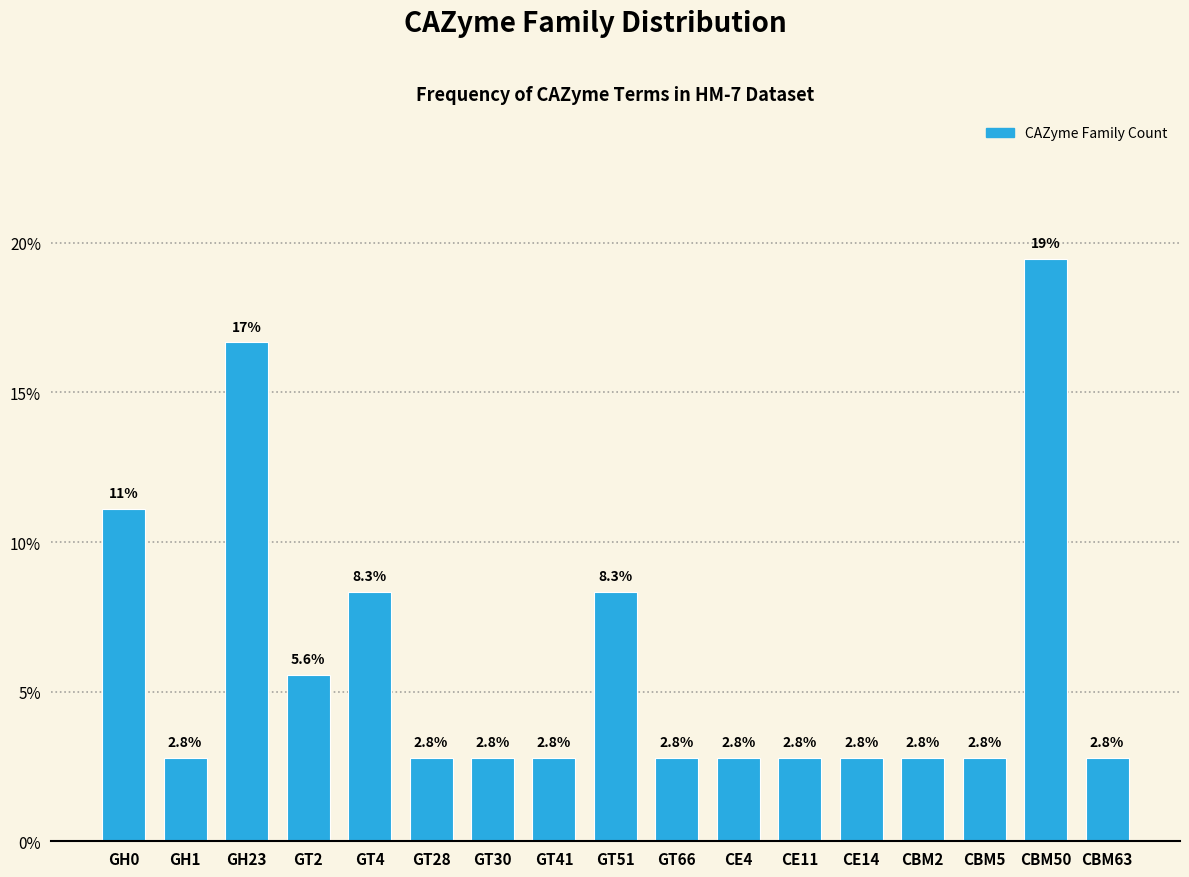

Reading left to right, transcribe all the data shown in this chart.

11.1	2.8	16.7	5.6	8.3	2.8	2.8	2.8	8.3	2.8	2.8	2.8	2.8	2.8	2.8	19.4	2.8